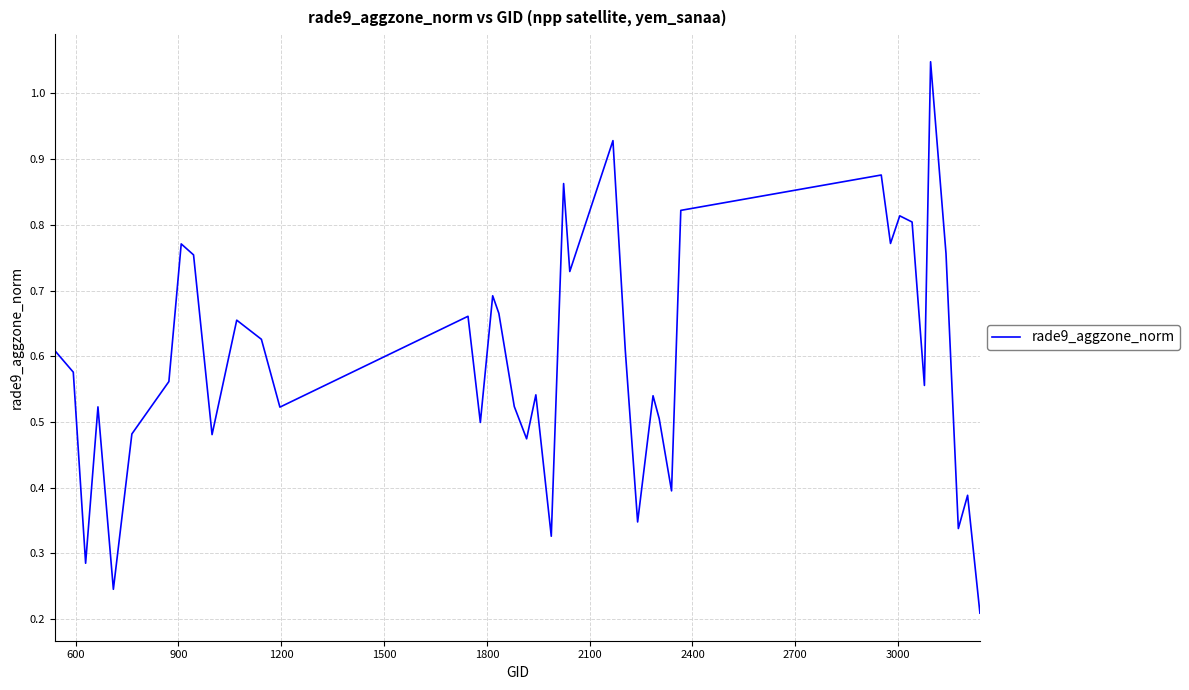

How many lines are shown in the chart?

1